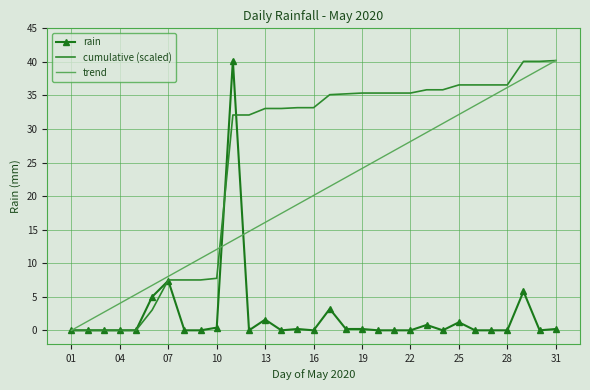

List the series in order of their overall mean, highest first.

cumulative (scaled), trend, rain